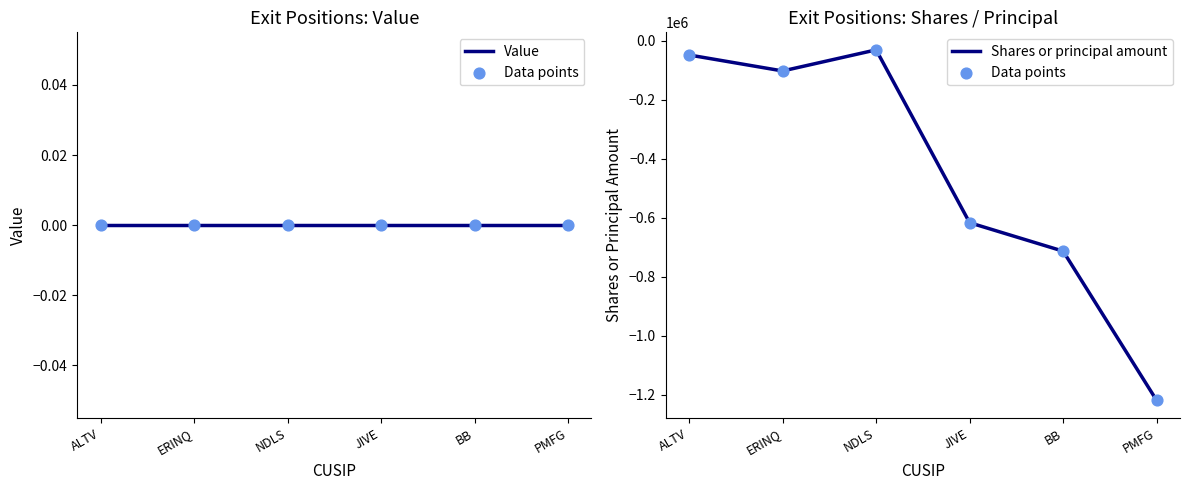

What is the total value across all series at JIVE?

-1234066